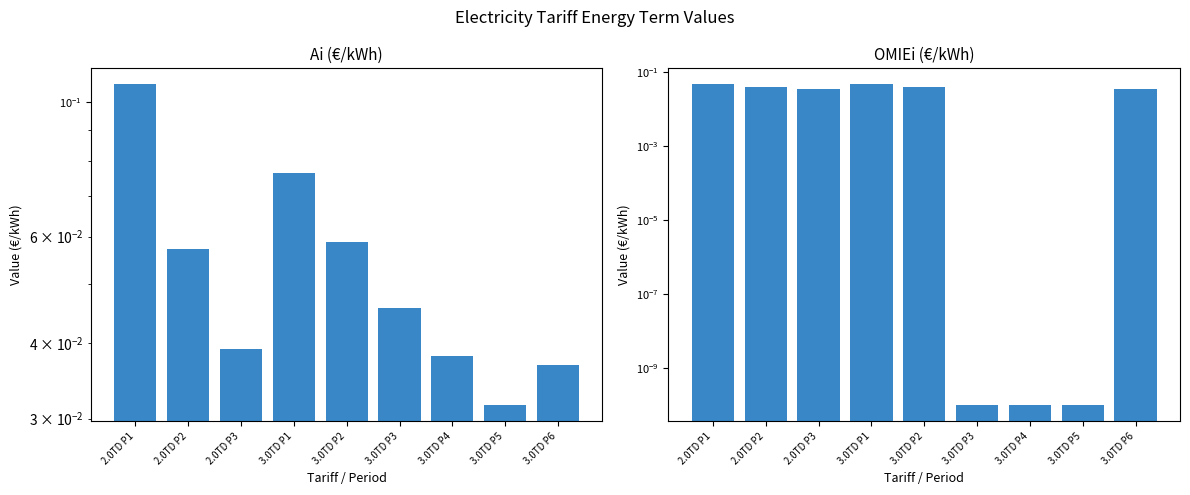

Which has a higher value, 3.0TD P6 or 3.0TD P3?

3.0TD P3